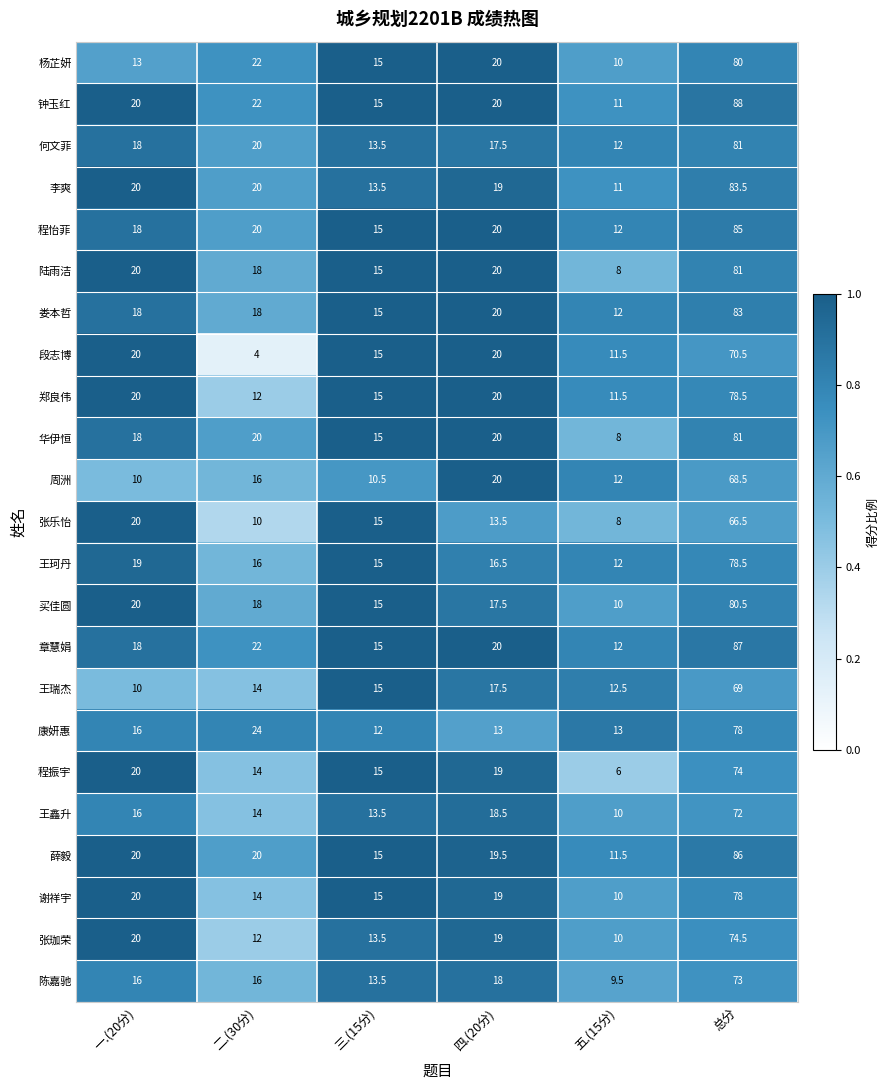

Rank the categories by 何文菲 value from lowest to highest.

五.(15分), 三.(15分), 四.(20分), 一.(20分), 二.(30分), 总分